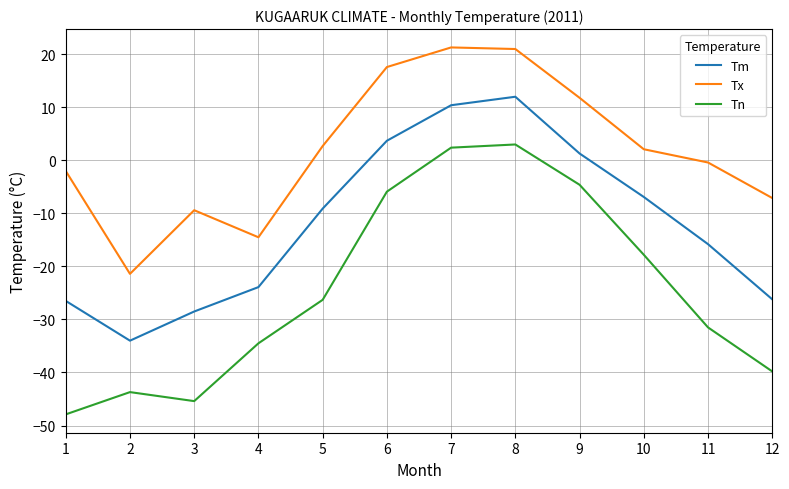

True or false: Tx and Tn intersect in this chart.

False